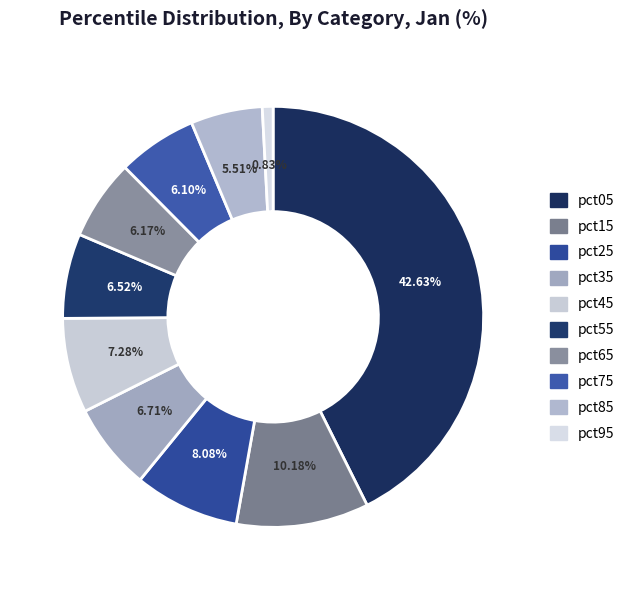

Does any single category account for the majority?

No